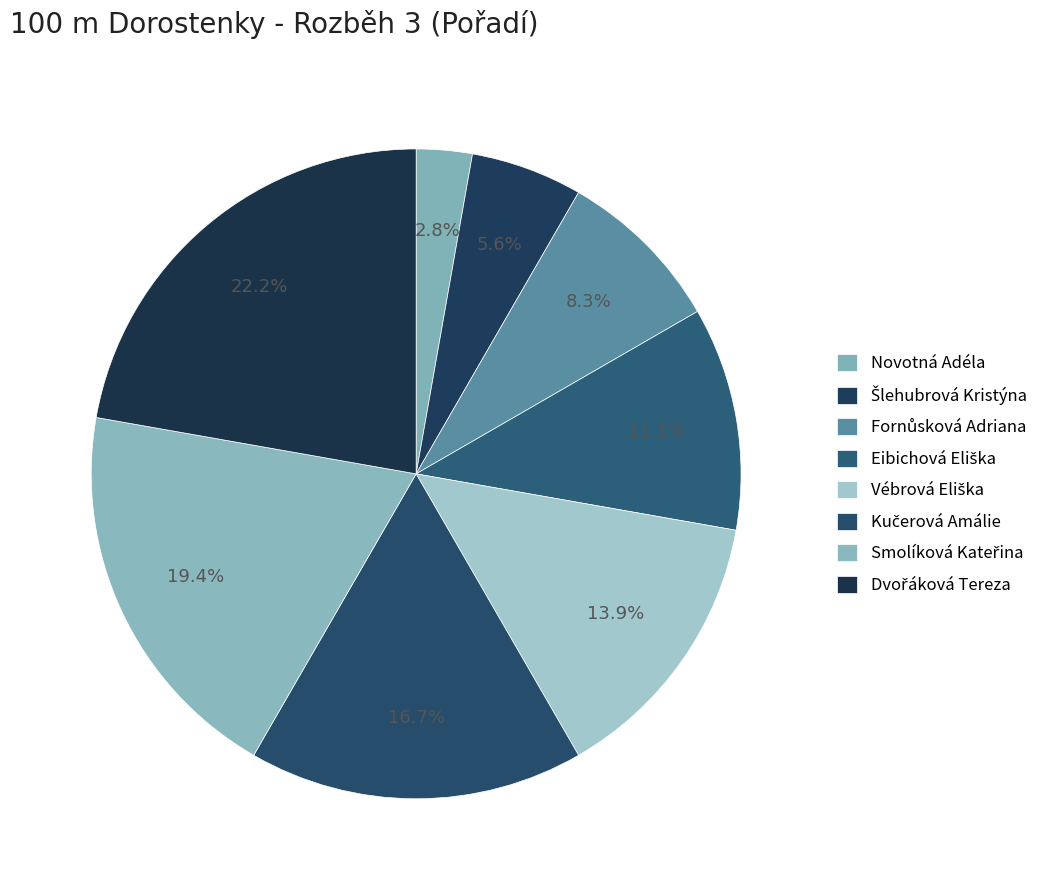

Does Smolíková Kateřina represent more than half of the total?

No